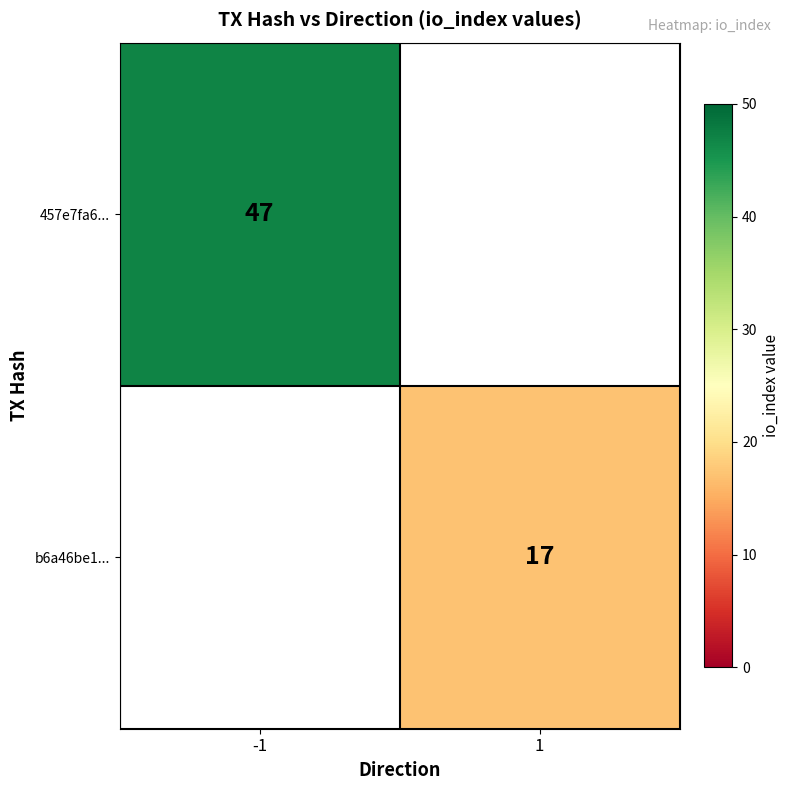

The 457e7fa6... series shows 47 at -1. True or false?

True